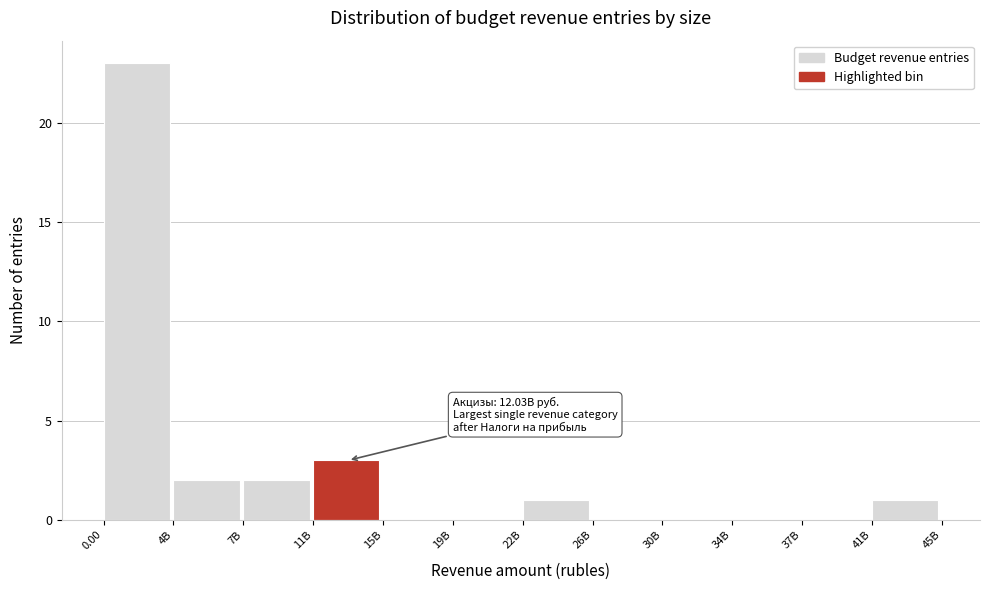

Reading left to right, transcribe all the data shown in this chart.

0.00=23	4B=2	7B=2	11B=3	15B=0	19B=0	22B=1	26B=0	30B=0	34B=0	37B=0	41B=1